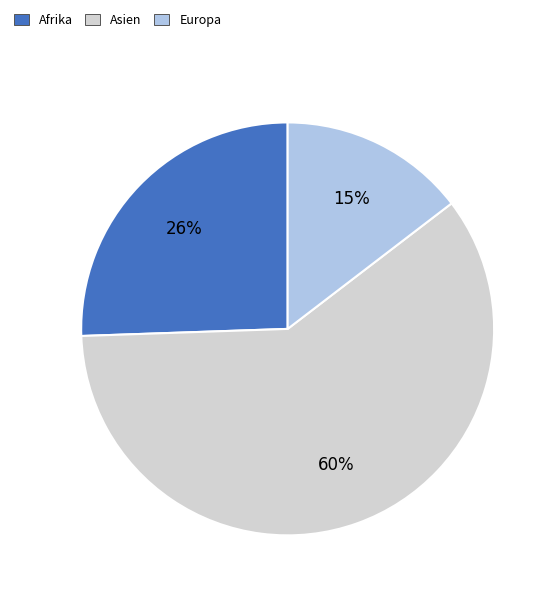

To the nearest percent, what is the combined percentage of Europa and Asien?

74%